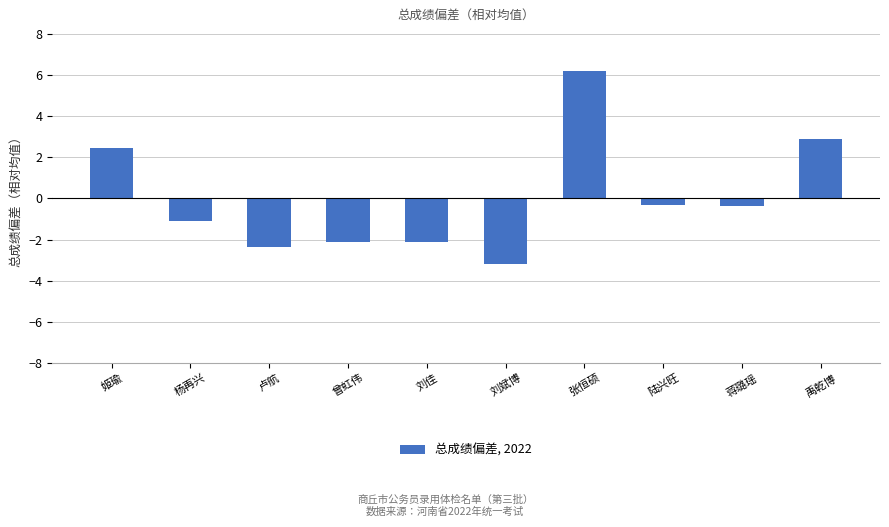

What is the value of the 5th bar from the left?

-2.1